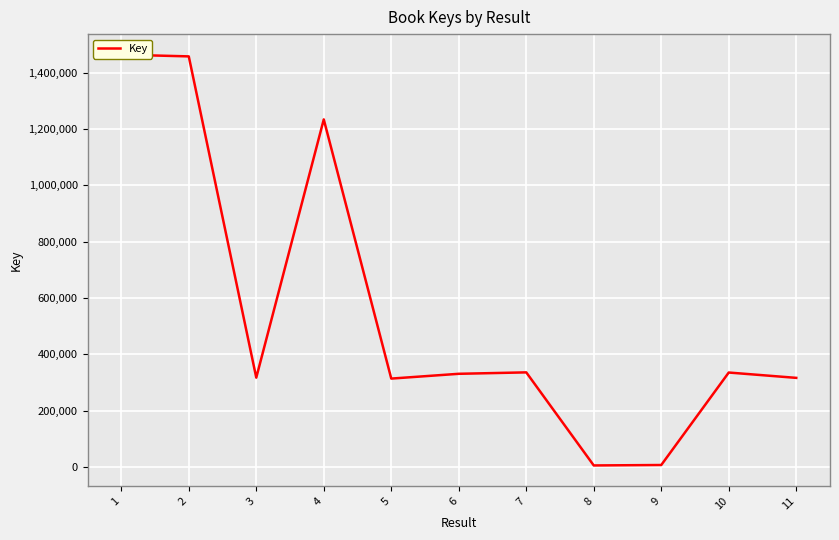

Reading left to right, transcribe all the data shown in this chart.

1=1464432	2=1458275	3=317694	4=1234469	5=314351	6=331350	7=336410	8=5967	9=7527	10=335857	11=316902